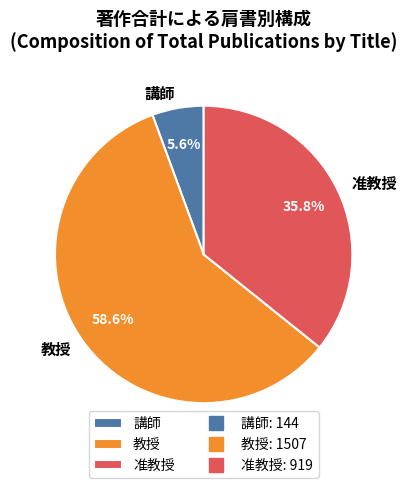

Does any single category account for the majority?

Yes